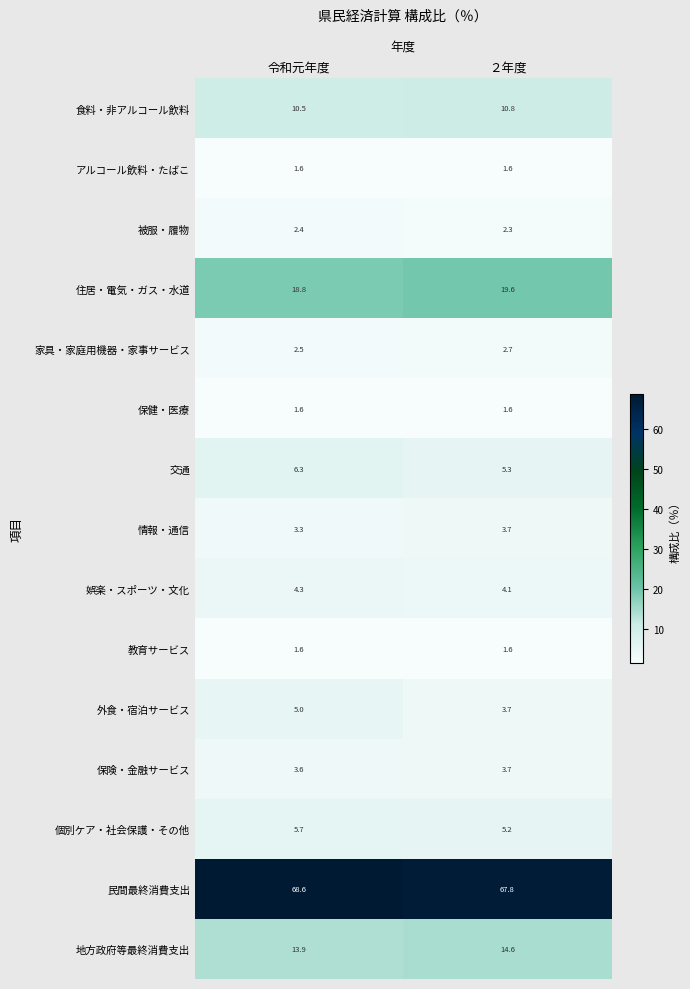

Between 令和元年度 and ２年度, which series saw the biggest shift?

外食・宿泊サービス